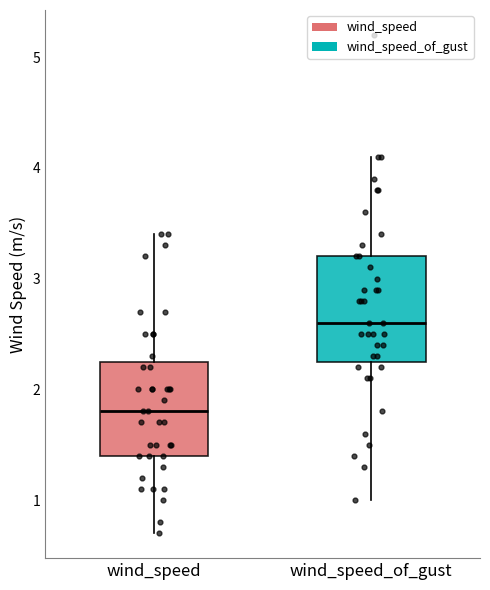

Which box's median line is the highest?

wind_speed_of_gust